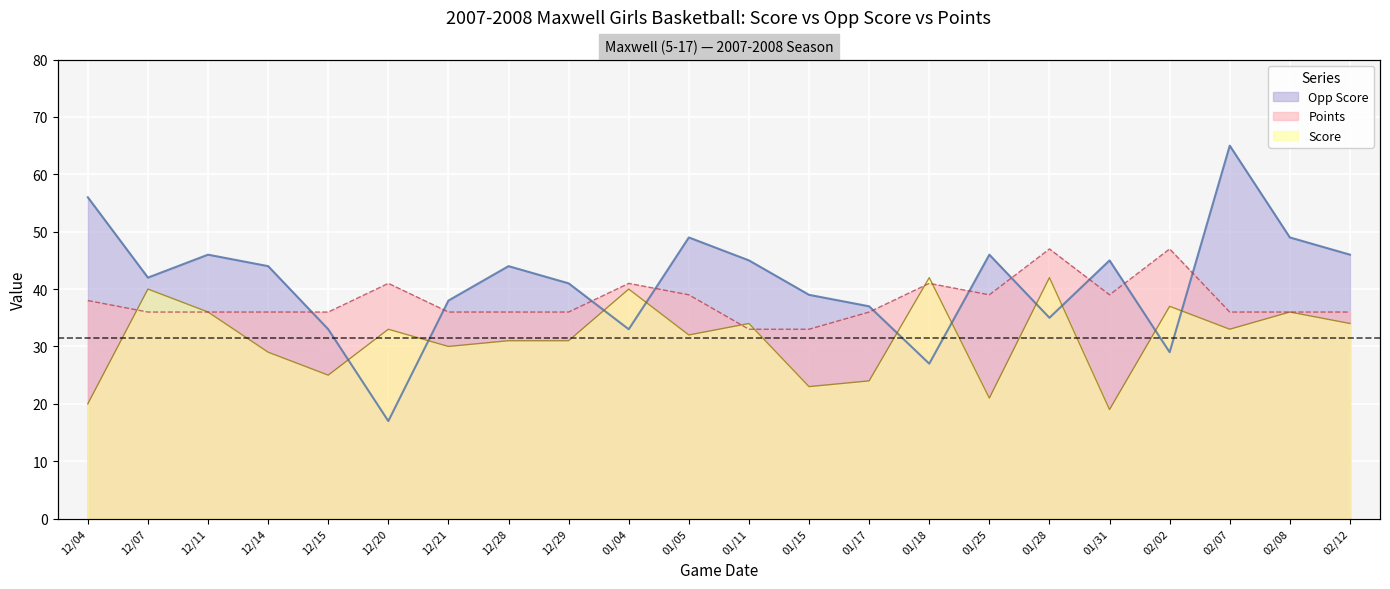

Which series has the largest range (max minus min)?

Opp Score